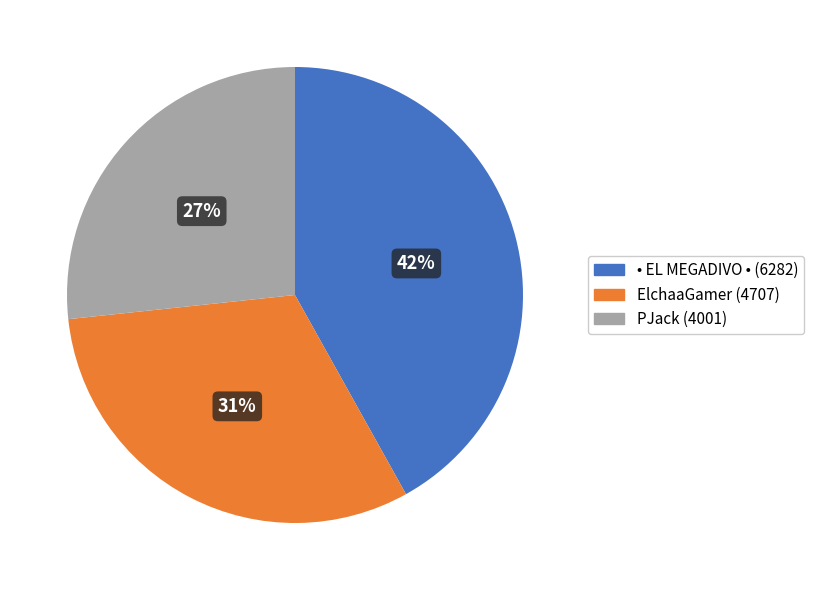

Is PJack (4001) the majority of the pie?

No